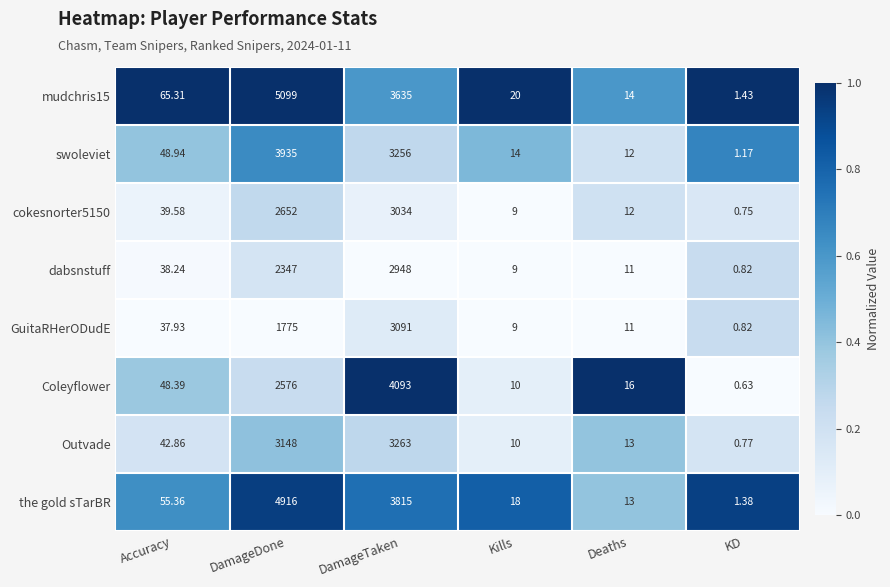

At which category is the sum across all series the highest?

DamageTaken